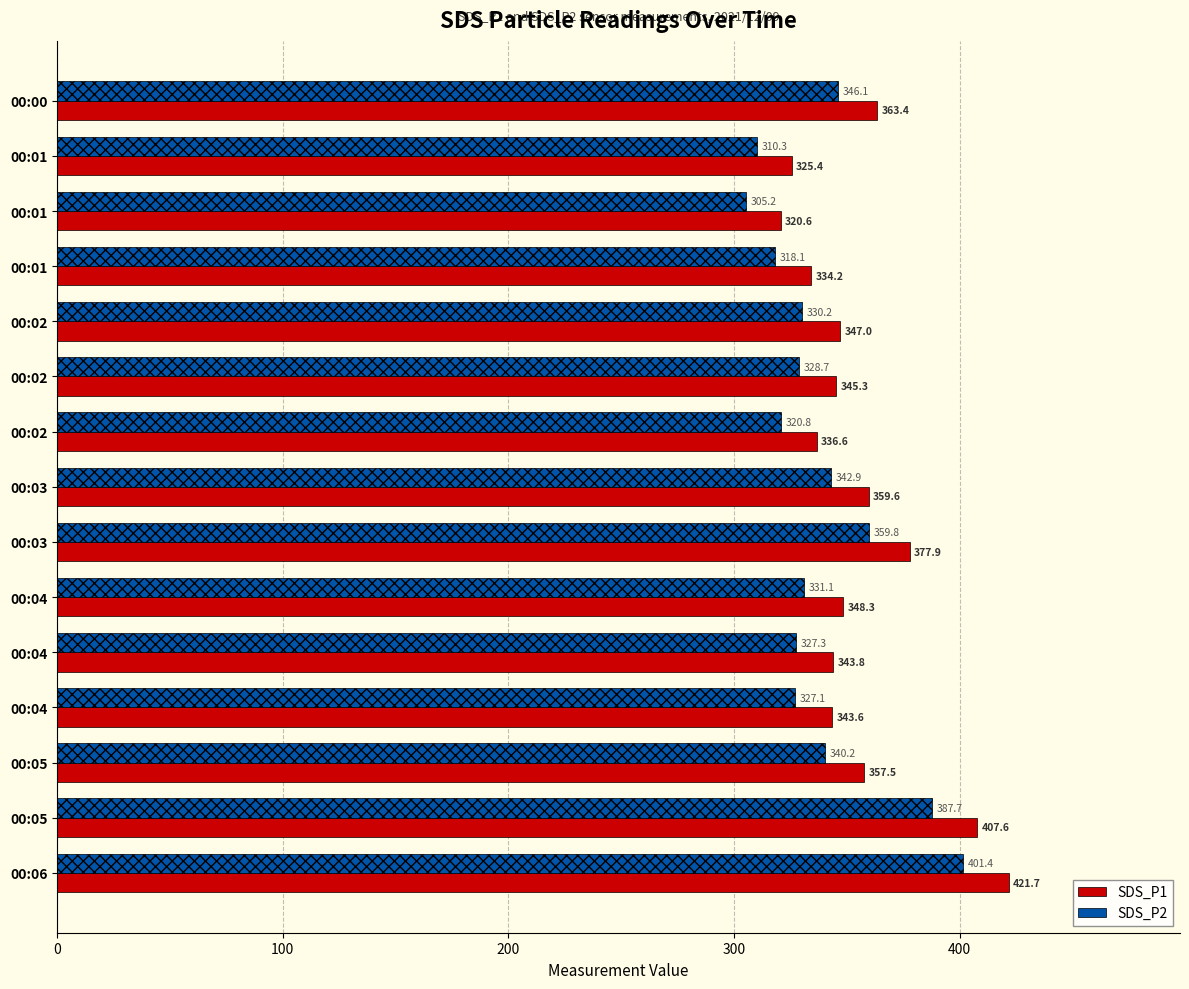

What is the difference between the second highest and minimum values in the SDS_P1 series?

87.0